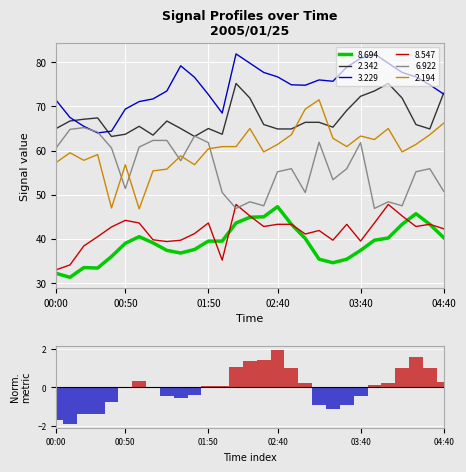

Where does the   8.547 series first go above 42?

00:40